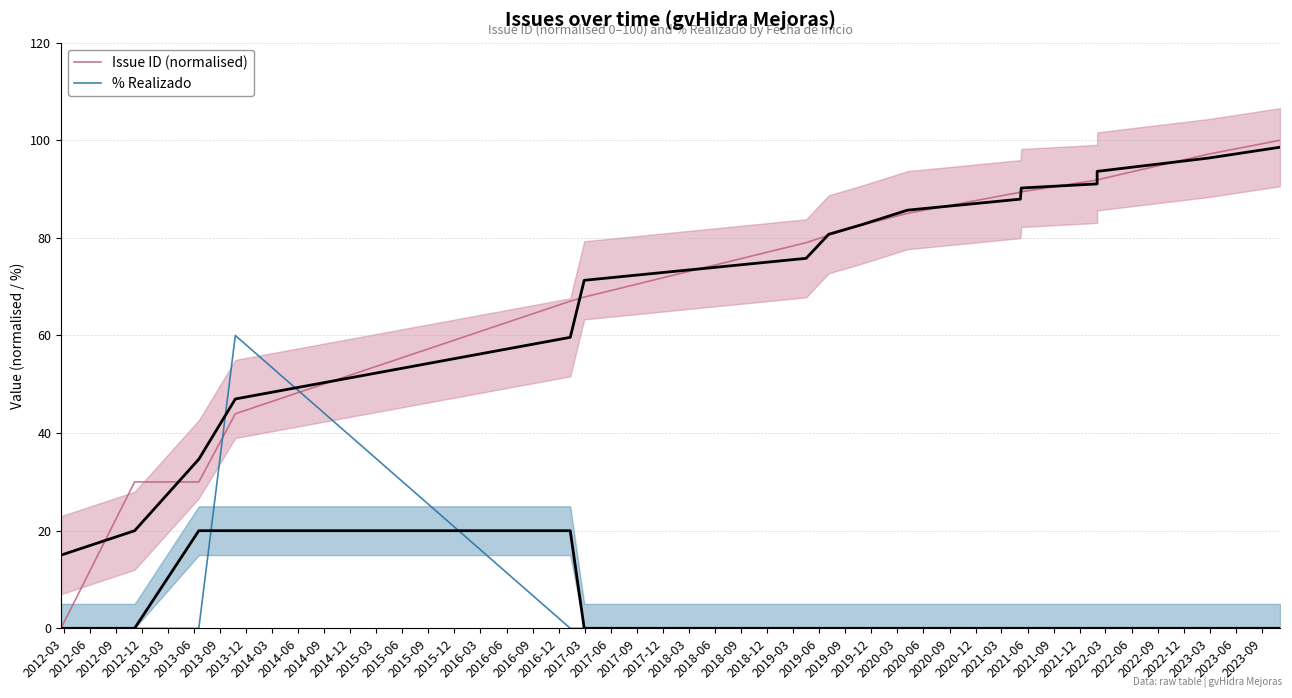

What is the difference between the maximum and minimum values in the Issue ID (normalised) series?

100.0